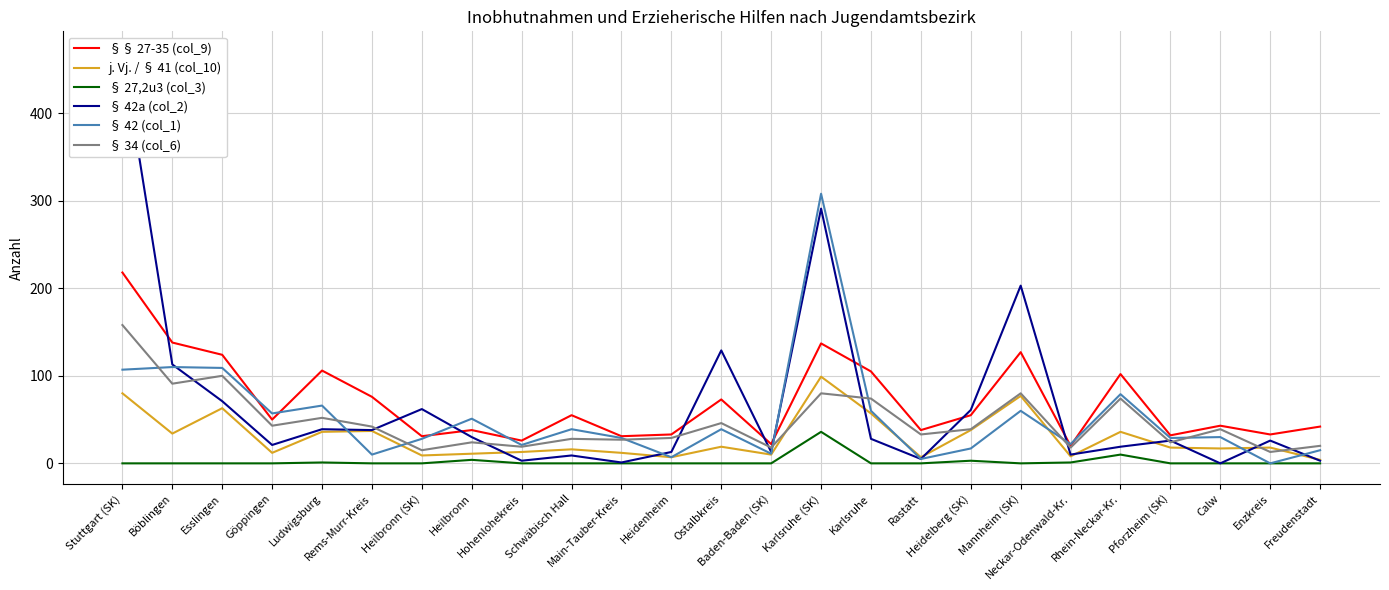

True or false: § 42 (col_1) has more than 0 interior local peaks.

True